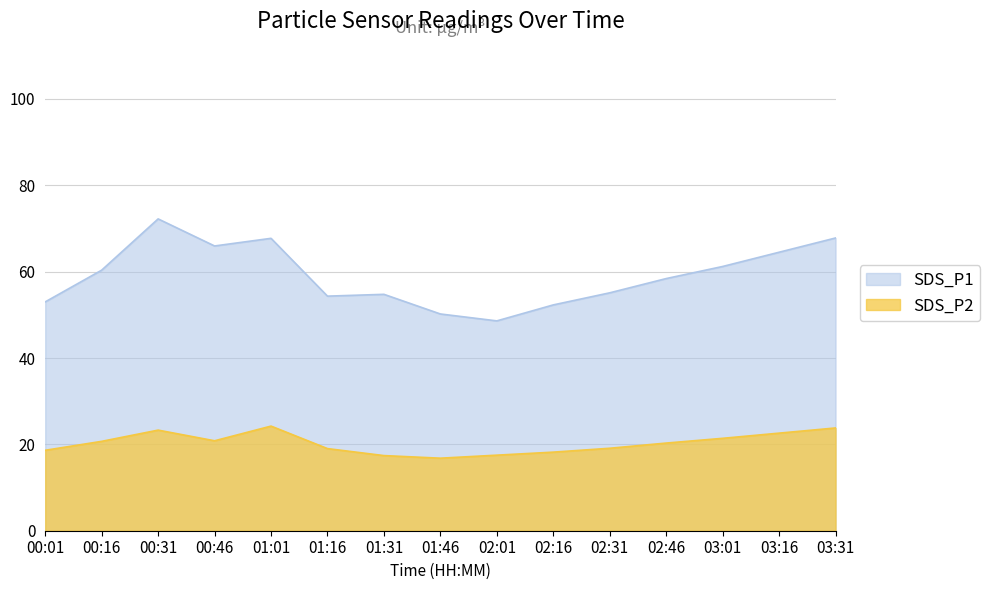

Does the chart display data point markers on the line(s)?

No